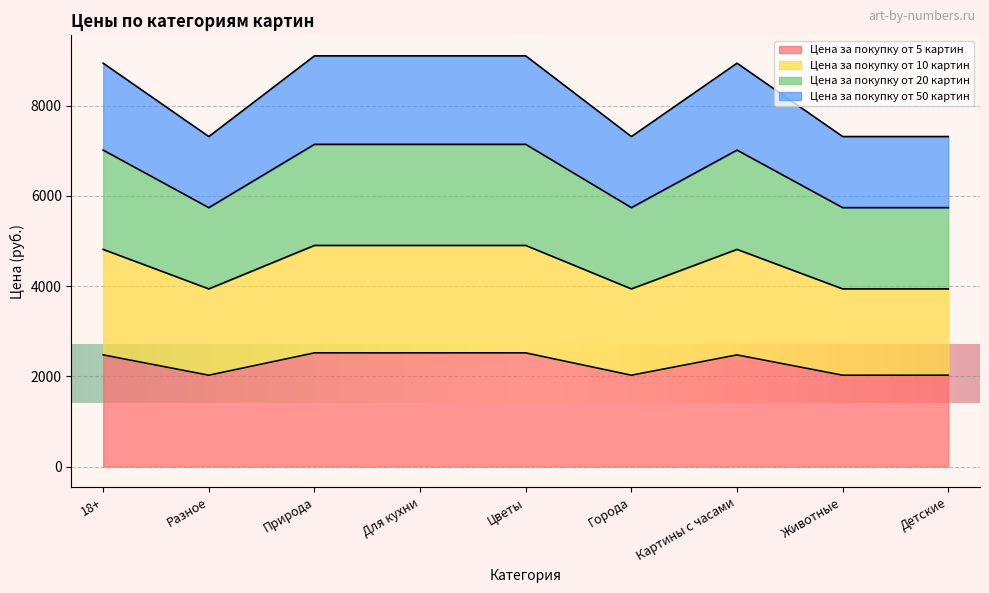

Which label corresponds to the smallest value in the chart?

Разное